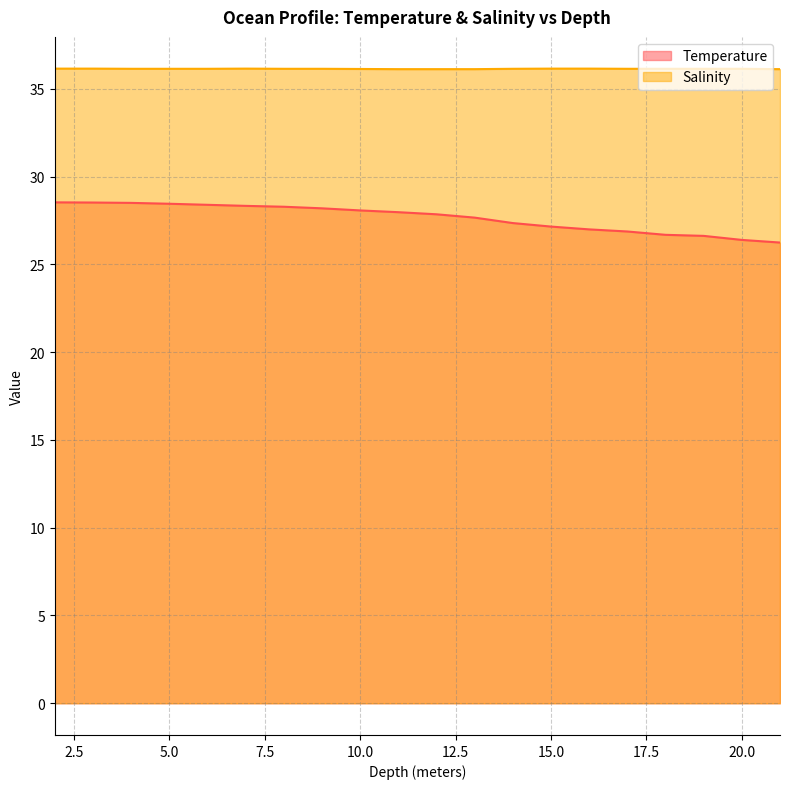

Is it true that Salinity equals 58.5 at 3?

False